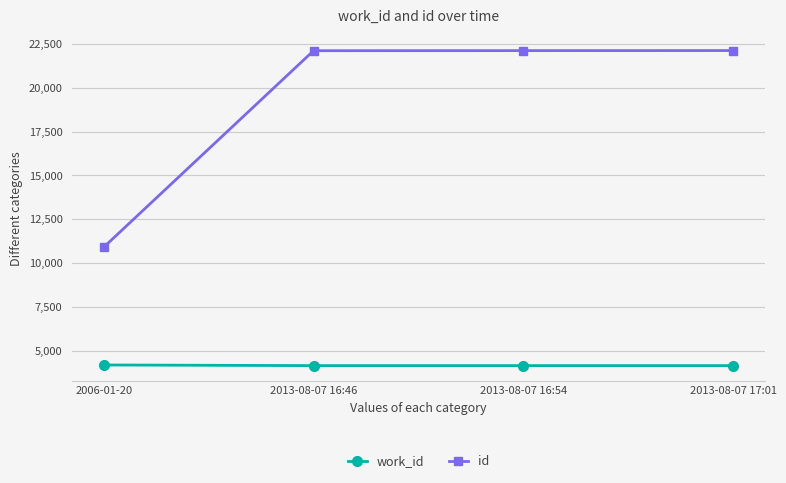

Rank the series by their maximum value, from highest to lowest.

id, work_id